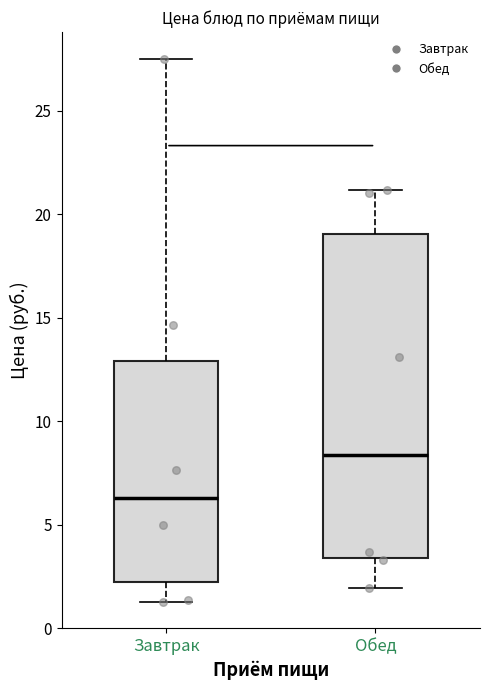

Reading left to right, read every box against the y-axis: the position of its median line, the range the box covers, and the ends of its whiskers. The values are not printed on the chart, so give them approximately, as read against the axis.

Завтрак: median 6.5, box 2.5 to 13.0, whiskers 1.5 to 27.5
Обед: median 8.5, box 3.5 to 19.0, whiskers 2.0 to 21.0